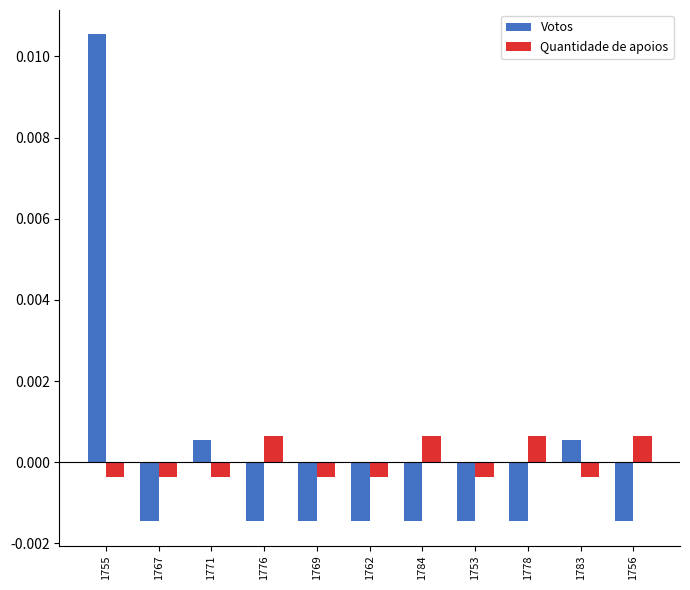

Rank the series by their maximum value, from highest to lowest.

Votos, Quantidade de apoios